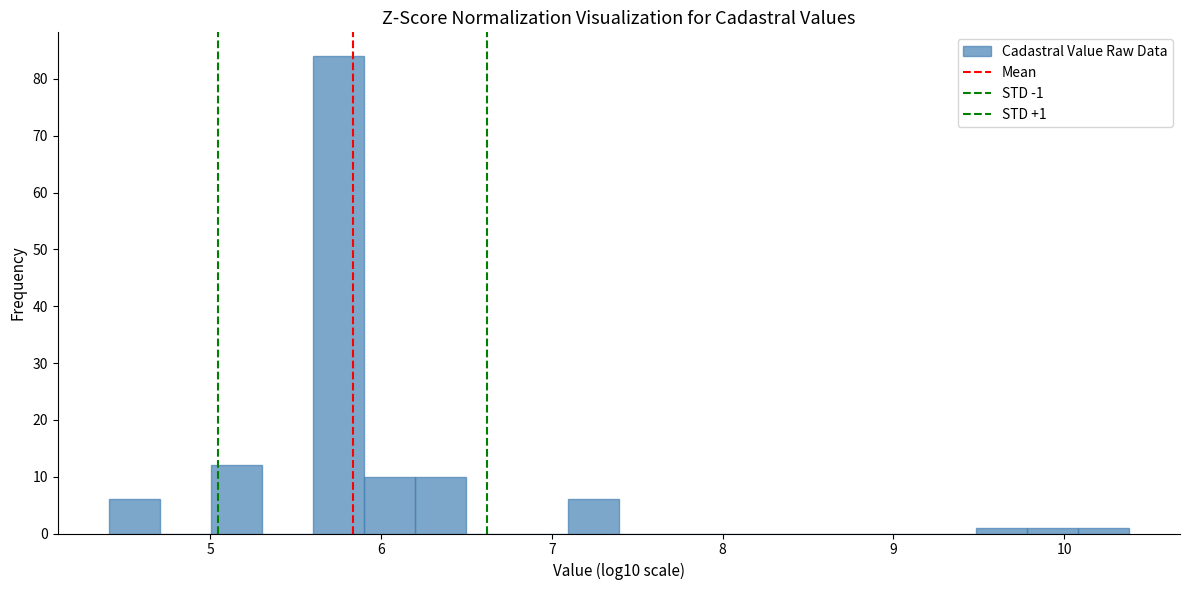

Read against the x-axis, roughly where is the centre of the tallest bar?

5.7